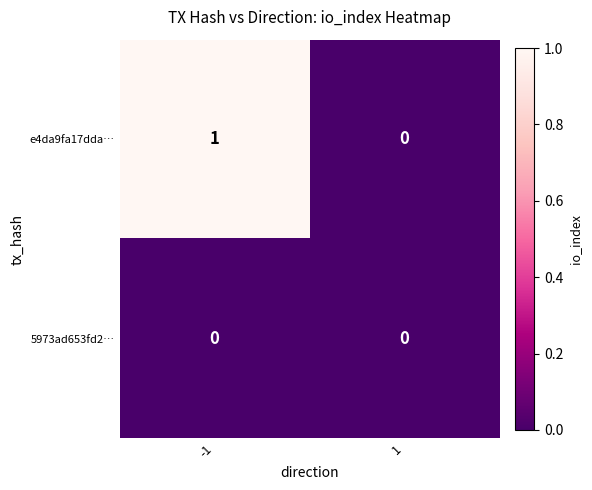

Reading right to left, transcribe all the data shown in this chart.

e4da9fa17dda…: 1=0	-1=1
5973ad653fd2…: 1=0	-1=0